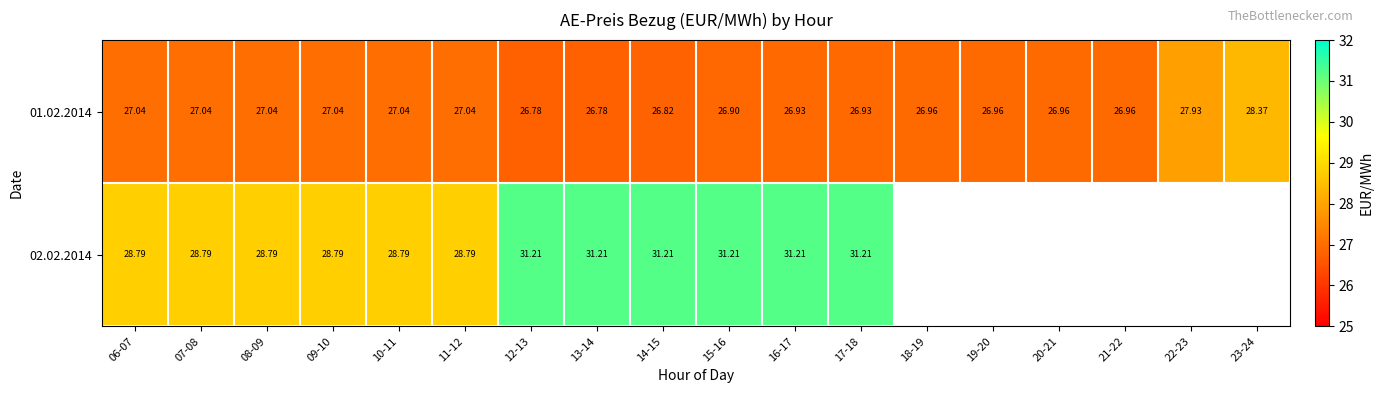

Is the value of 01.02.2014 at 17-18 greater than the value of 02.02.2014 at 07-08?

No